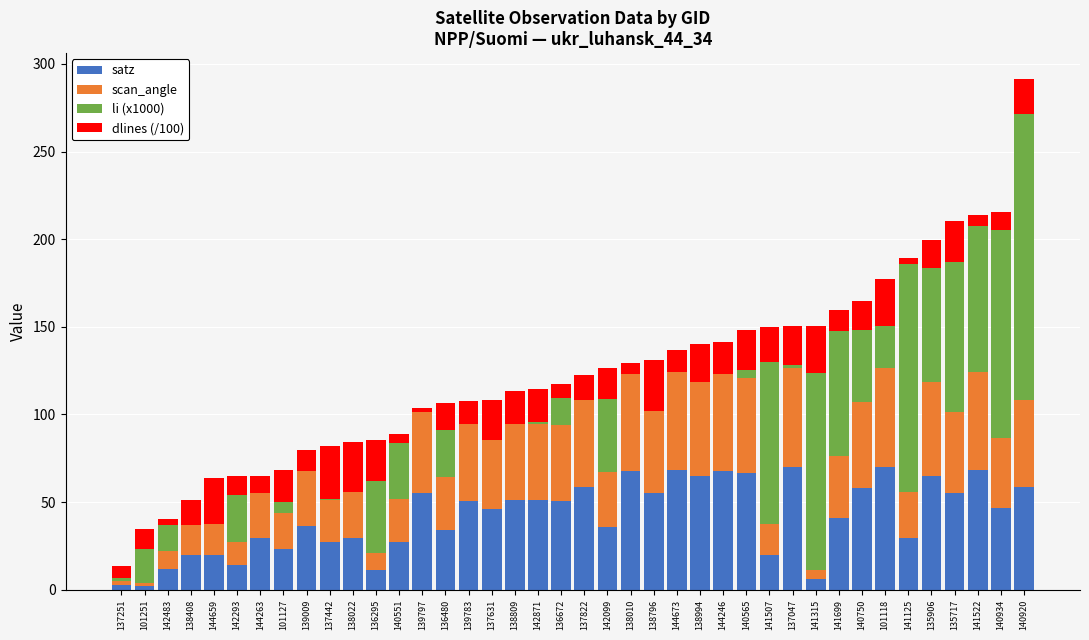

What is the total value across all series at 139783?

107.9